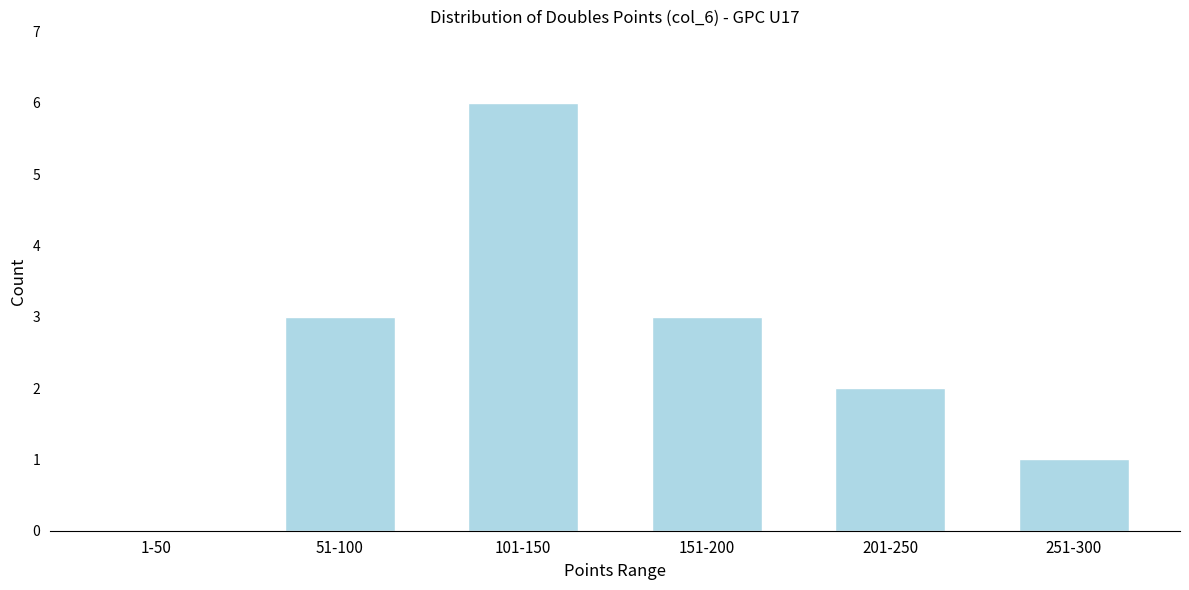

Reading left to right, extract all data points from this chart.

1-50=0	51-100=3	101-150=6	151-200=3	201-250=2	251-300=1